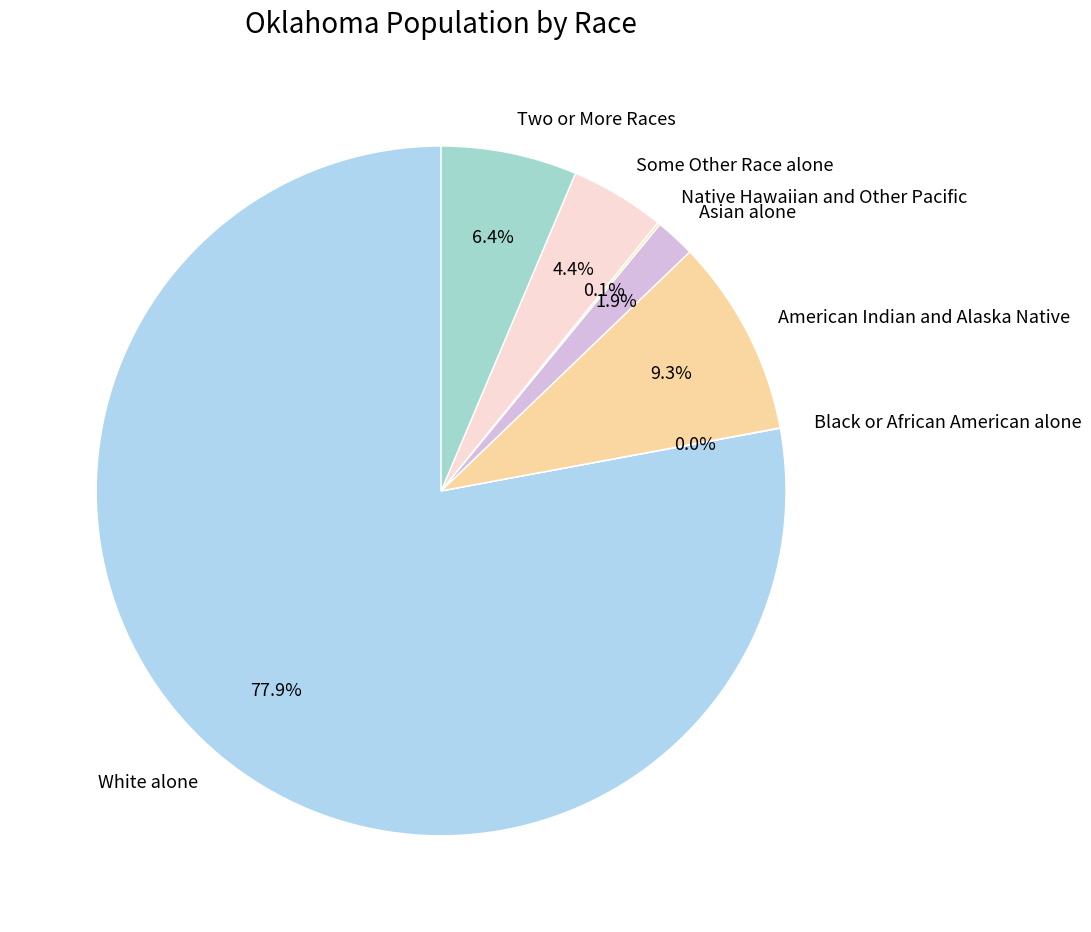

Is the sum of American Indian and Alaska Native and Asian alone greater than half?

No